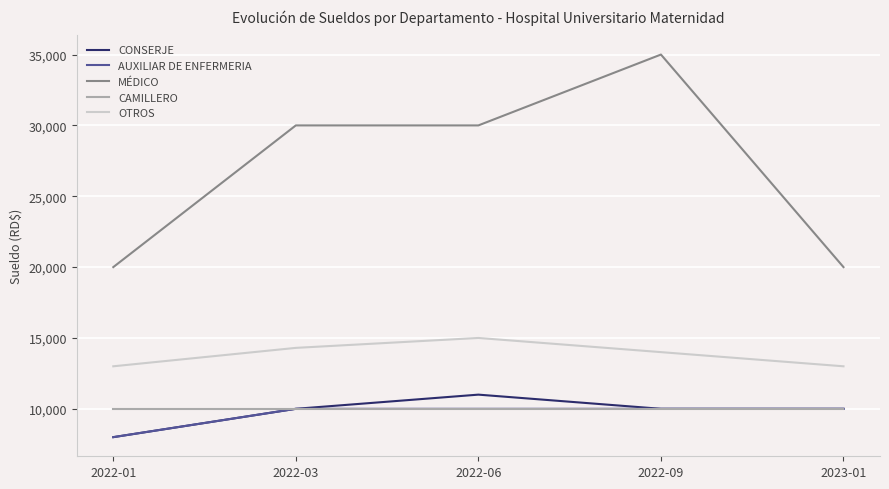

What are all the series names shown in the legend?

CONSERJE, AUXILIAR DE ENFERMERIA, MÉDICO, CAMILLERO, OTROS